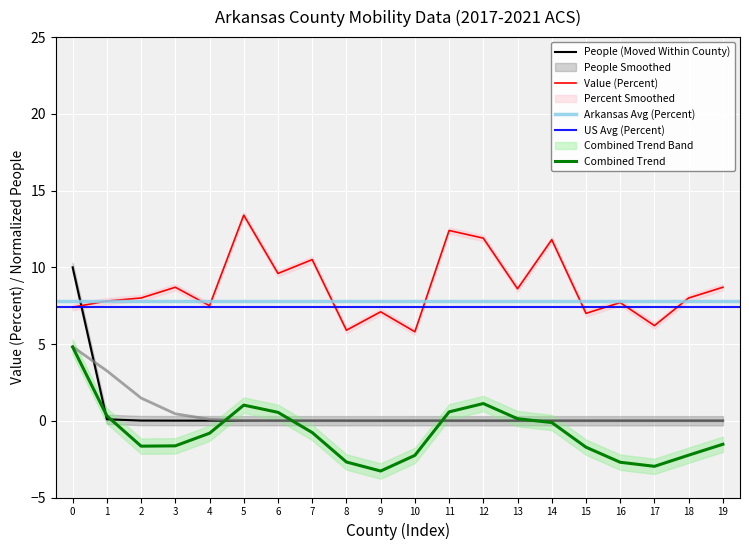

The value of Value (Percent) at 1 is 10.4. True or false?

False